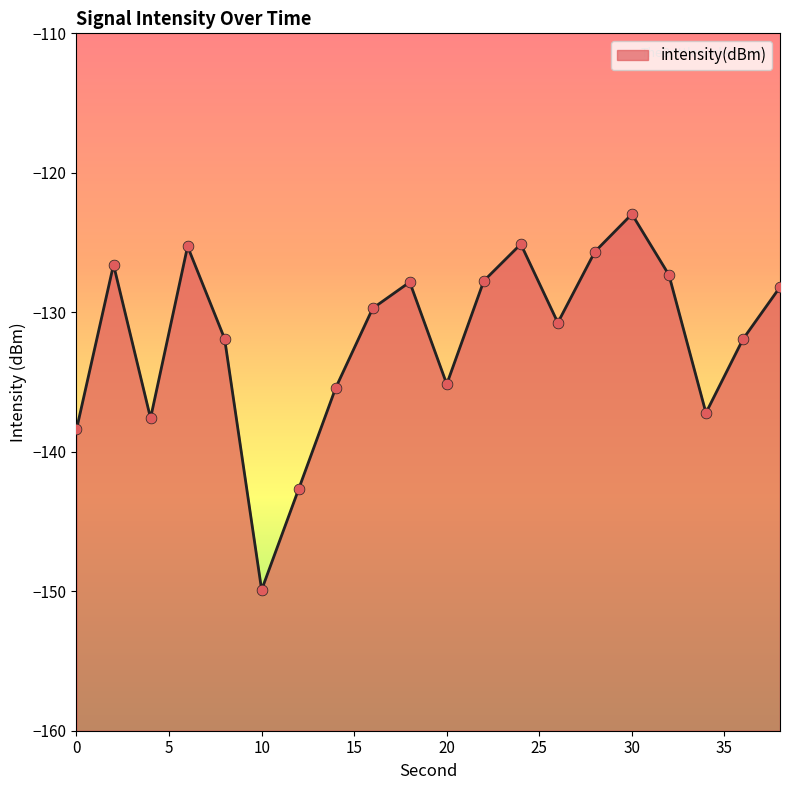

What is the change in value from 4 to 6?

+12.3